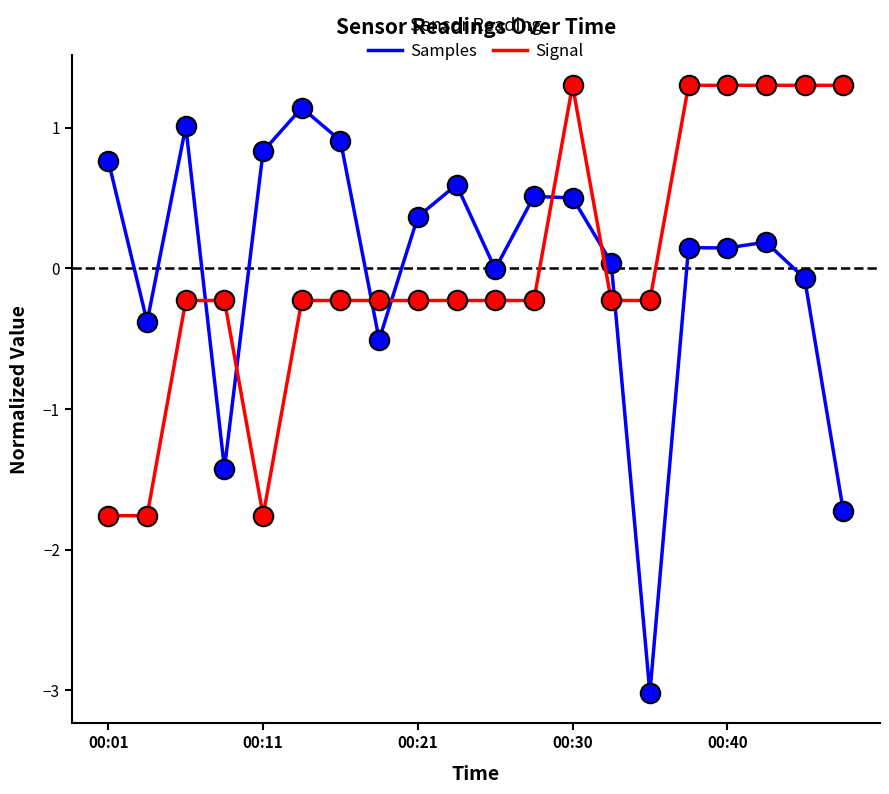

Which series has the largest range (max minus min)?

Samples